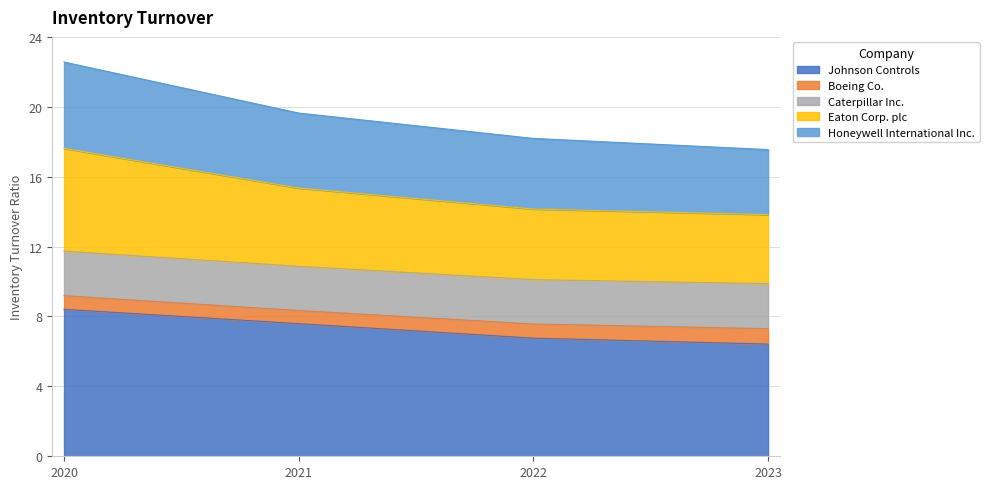

What is the lowest value of the Johnson Controls series?

6.4